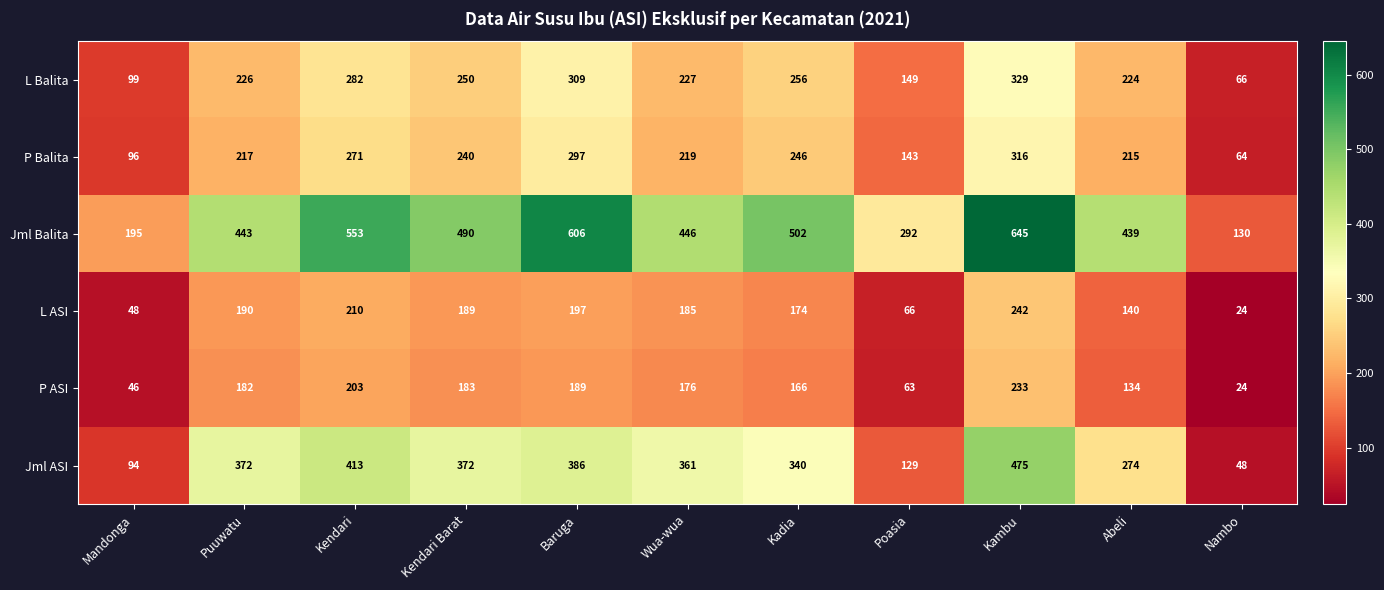

Rank the series at Kadia from highest to lowest value.

Jml Balita, Jml ASI, L Balita, P Balita, L ASI, P ASI